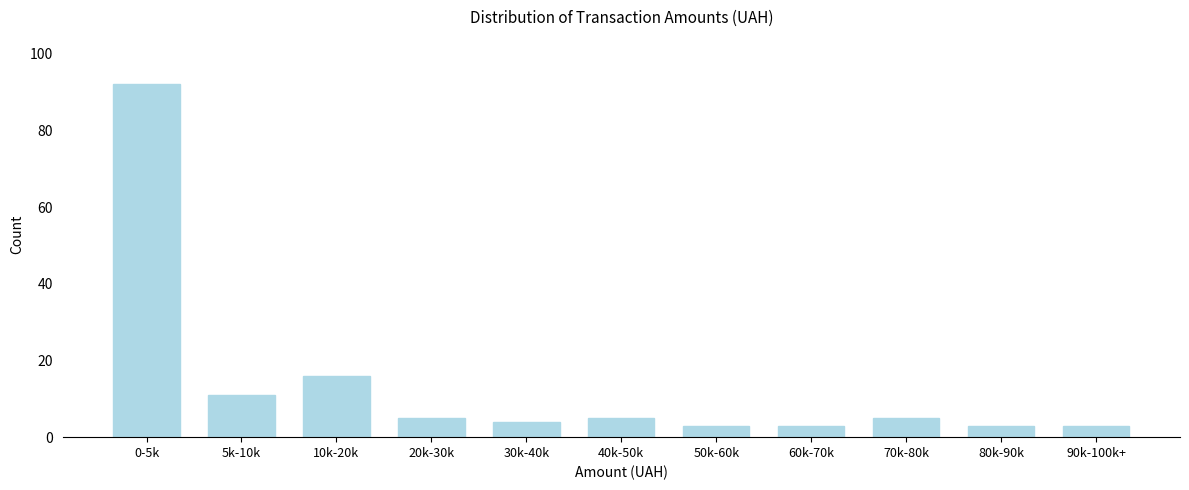

Reading right to left, transcribe all the data shown in this chart.

3	3	5	3	3	5	4	5	16	11	92